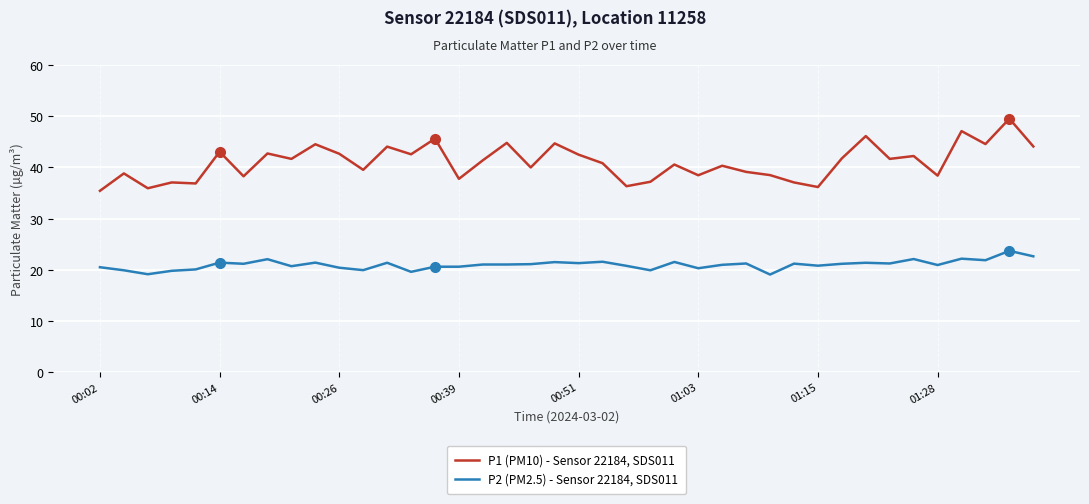

What is the maximum value for P2 (PM2.5) - Sensor 22184, SDS011?

23.7